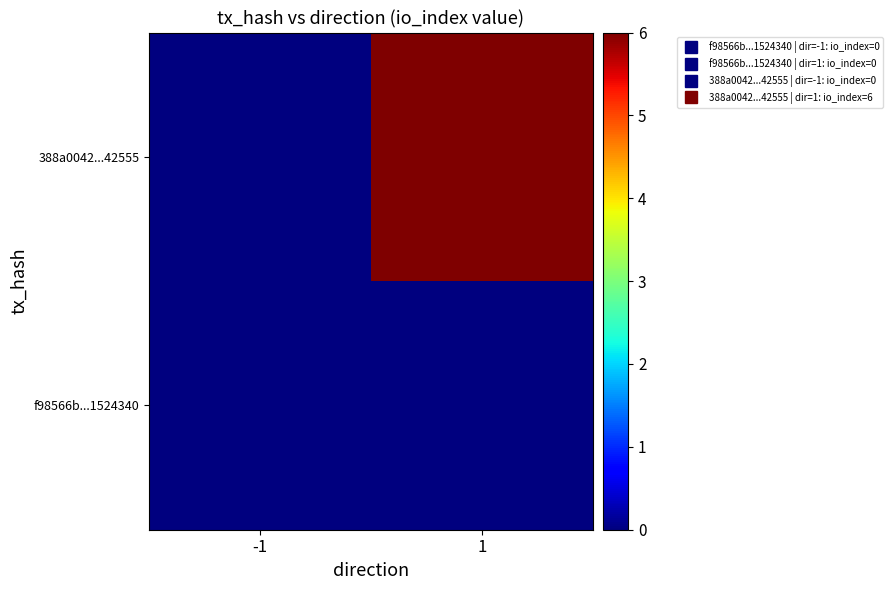

Reading left to right, what are all the values shown in this chart?

f98566b...1524340: -1=0	1=0
388a0042...42555: -1=0	1=6